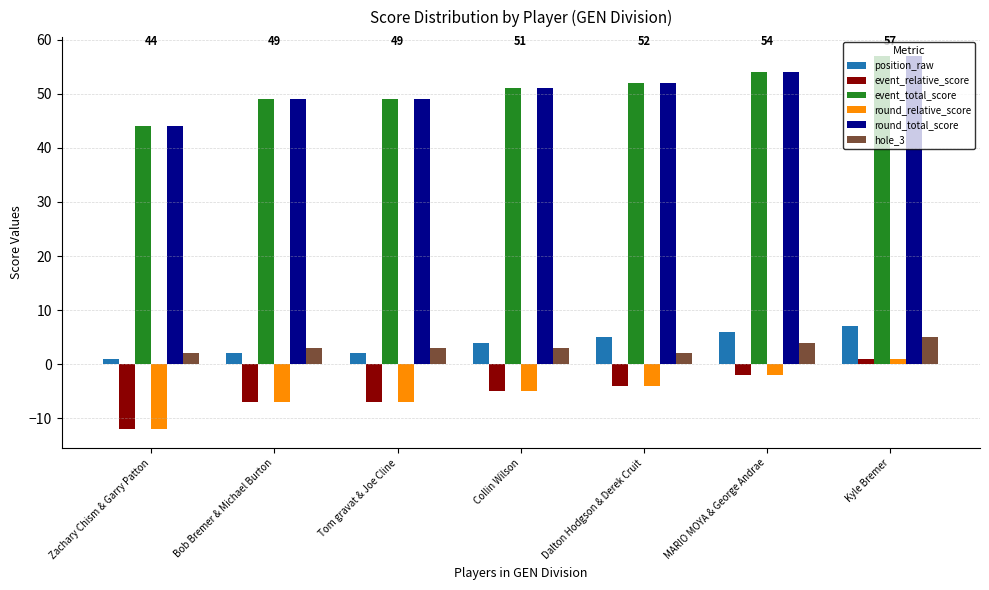

What is the total value across all series at Dalton Hodgson & Derek Cruit?

103